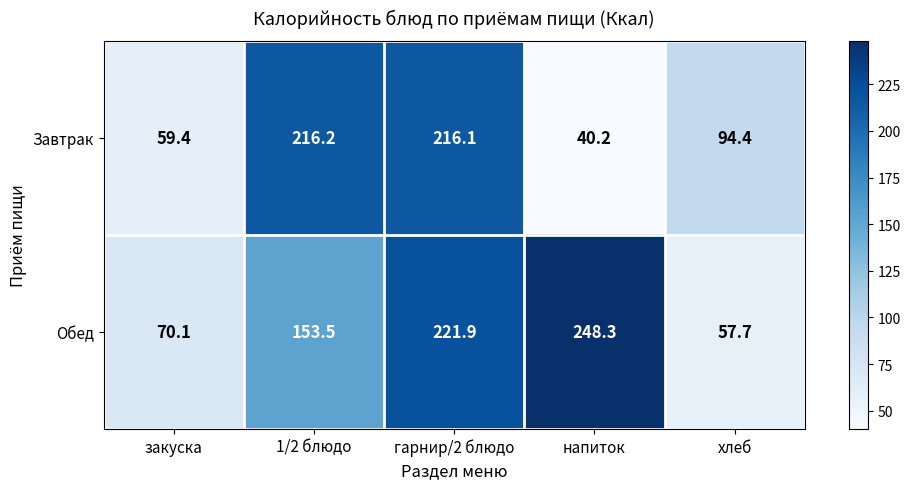

Reading right to left, extract all data points from this chart.

Завтрак: 94.4	40.2	216.1	216.2	59.4
Обед: 57.7	248.3	221.9	153.5	70.1